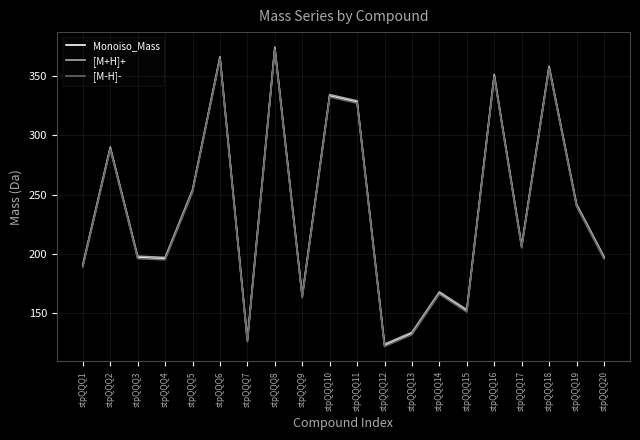

What is the total value across all series at stpQQQ16?

1050.4